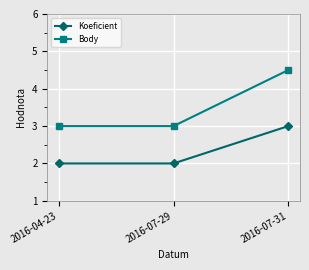

What is the difference between the maximum and minimum values in the Body series?

1.5